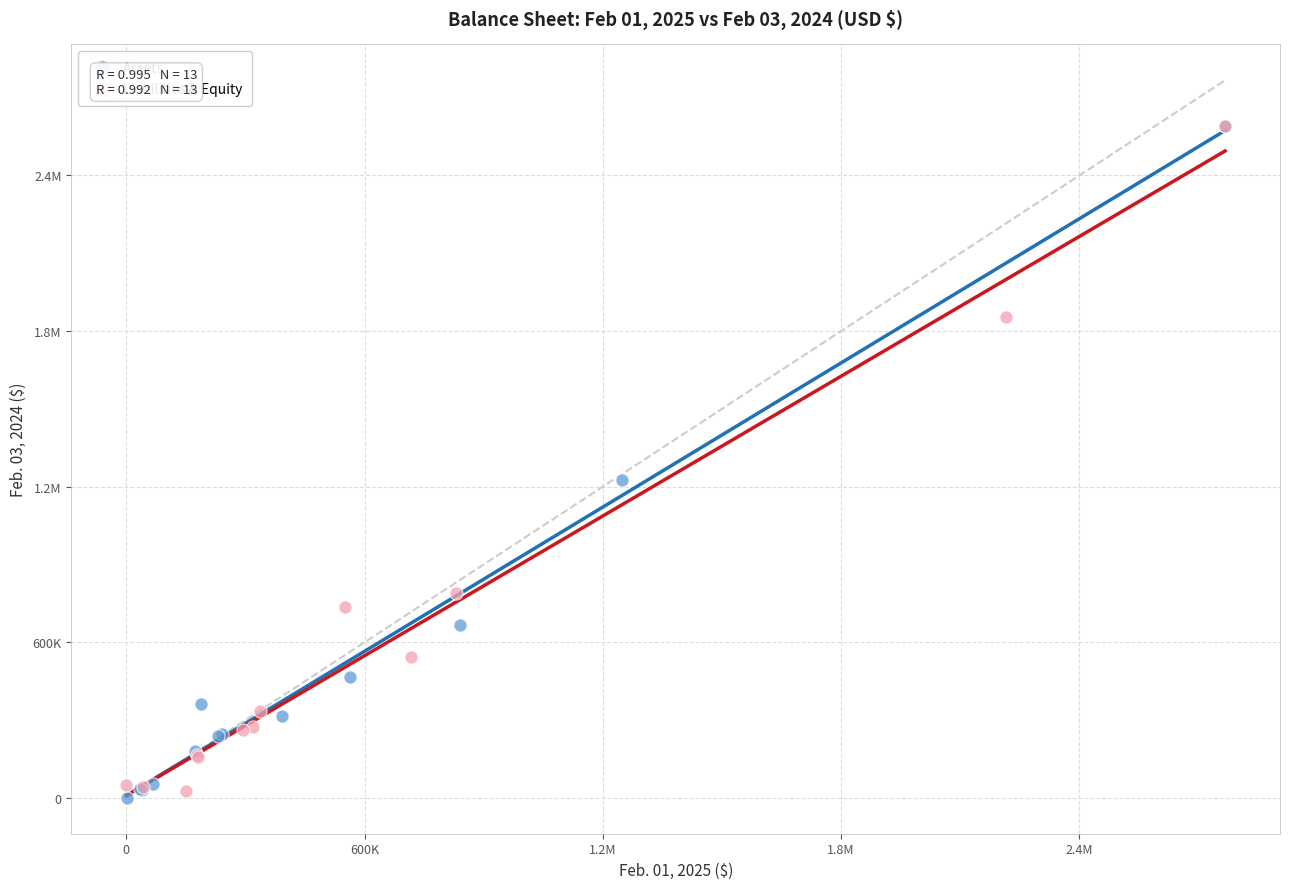

What are all the series names shown in the legend?

Assets, Liabilities & Equity